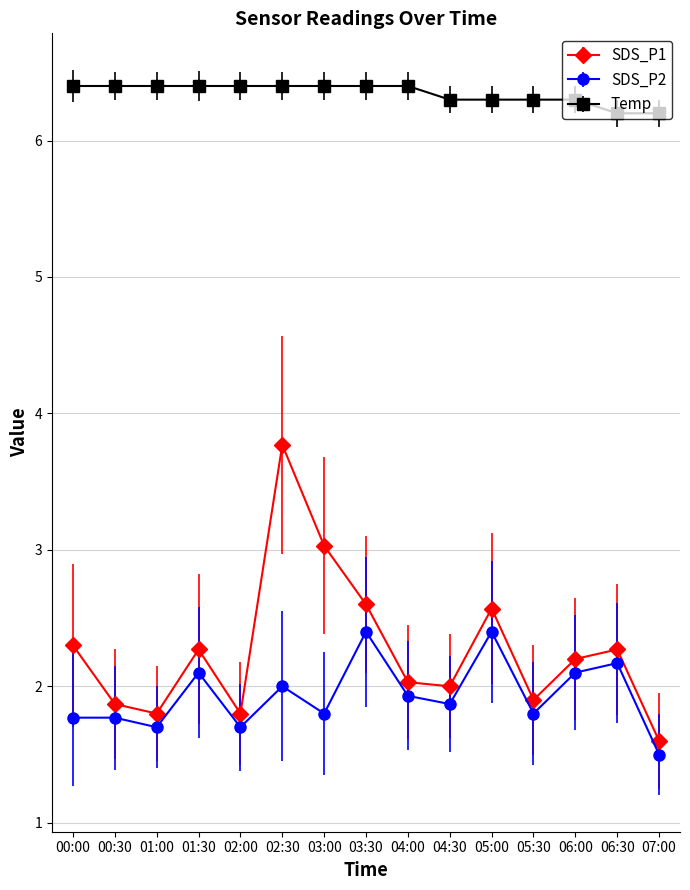

What is the maximum value for SDS_P2?

2.4